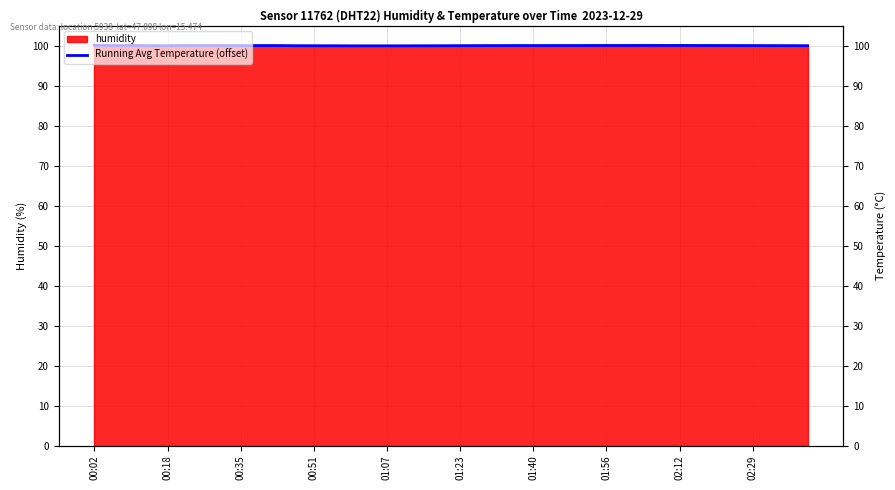

What is the average value?

100.0